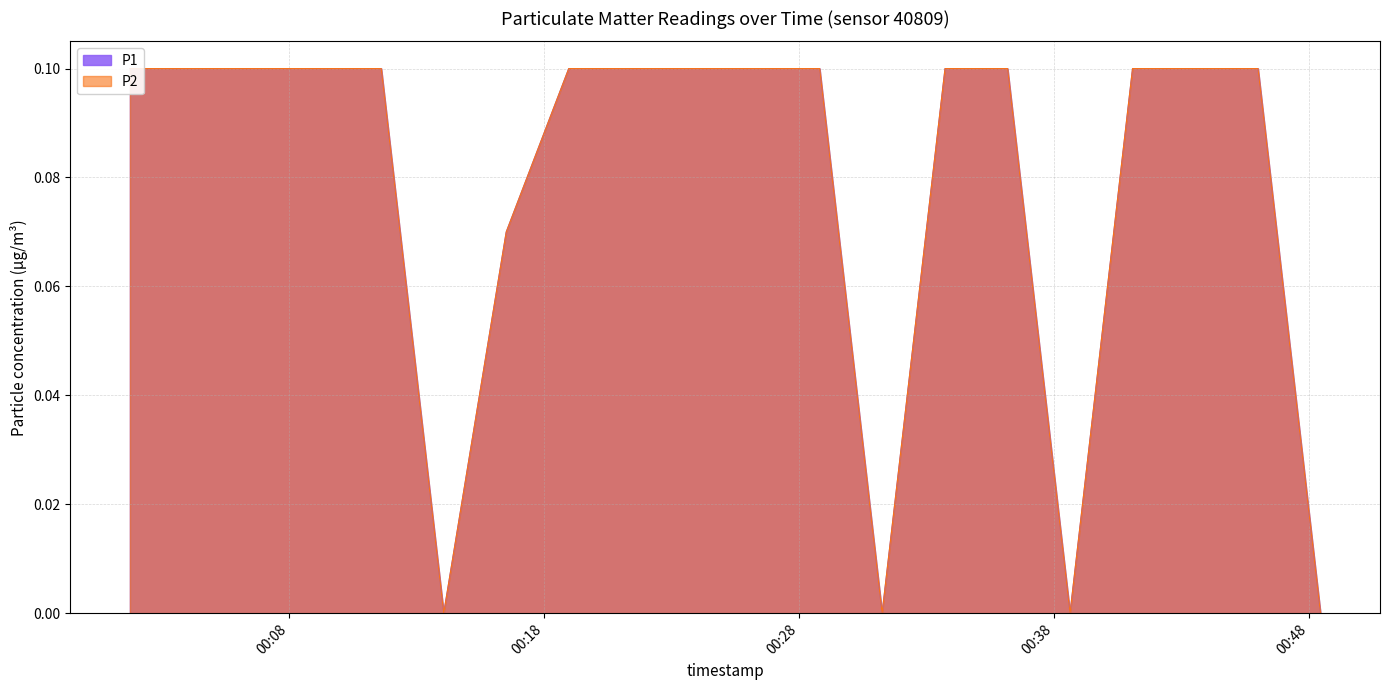

Read the P1 value at 2024-01-10T00:11:37.

0.1